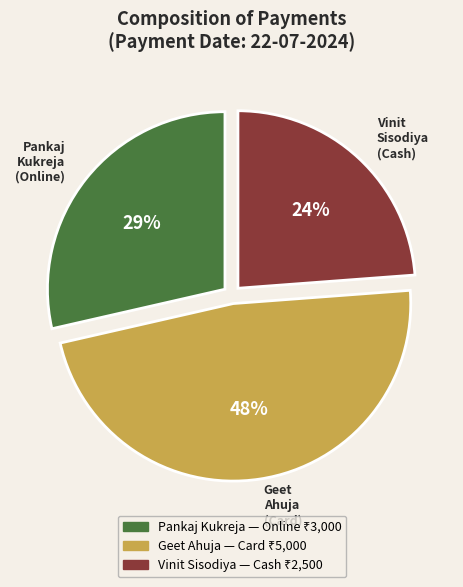

What percentage is the Vinit Sisodiya (Cash) slice, to the nearest percent?

24%